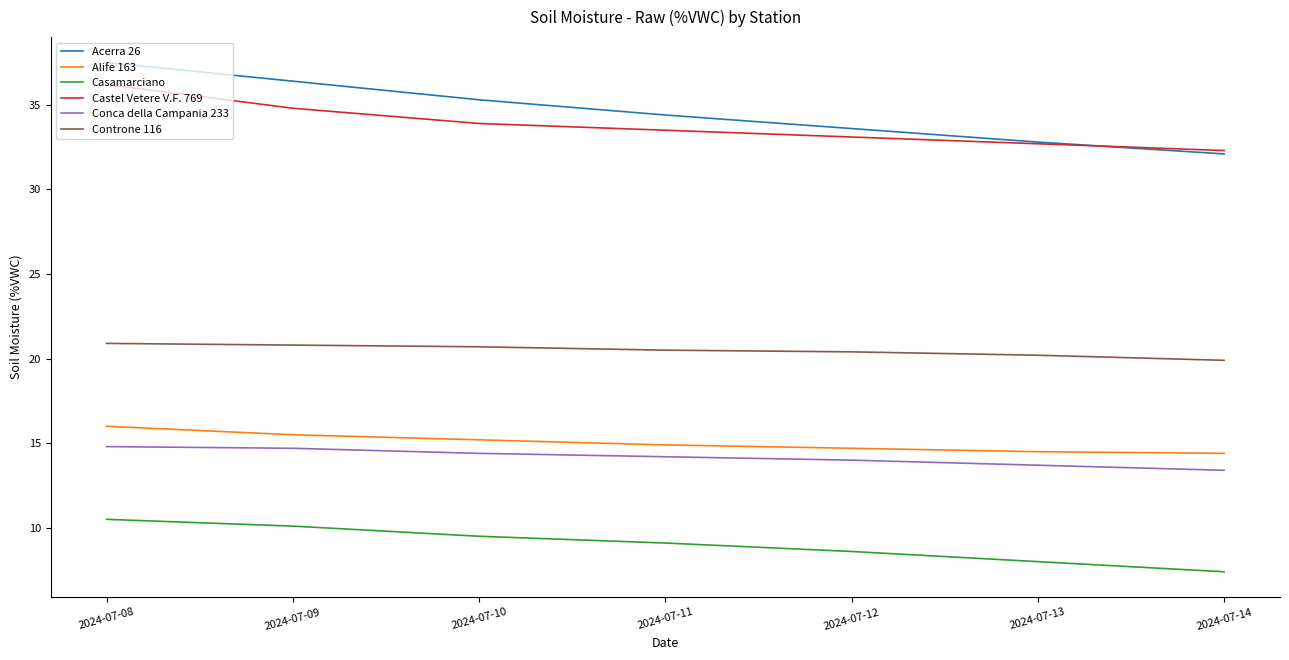

At which category does the chart reach its peak across all series?

2024-07-08